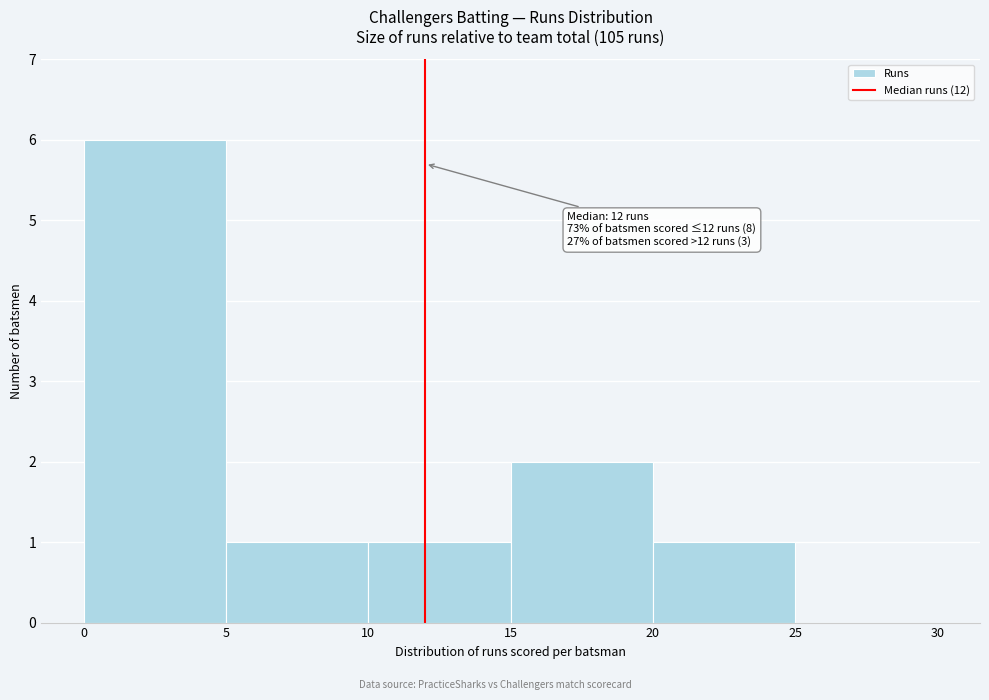

Which range on the x-axis has the tallest bar?

0 to 5